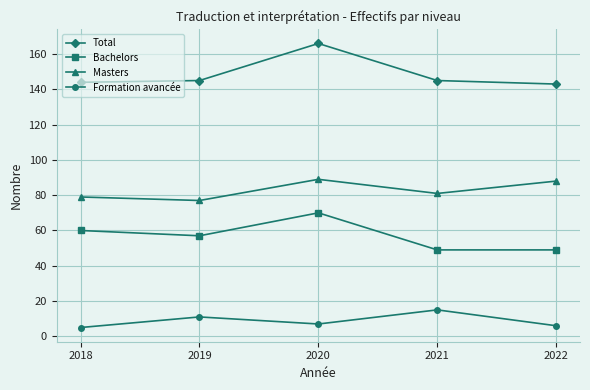

What is the total value across all series at 2018?

288